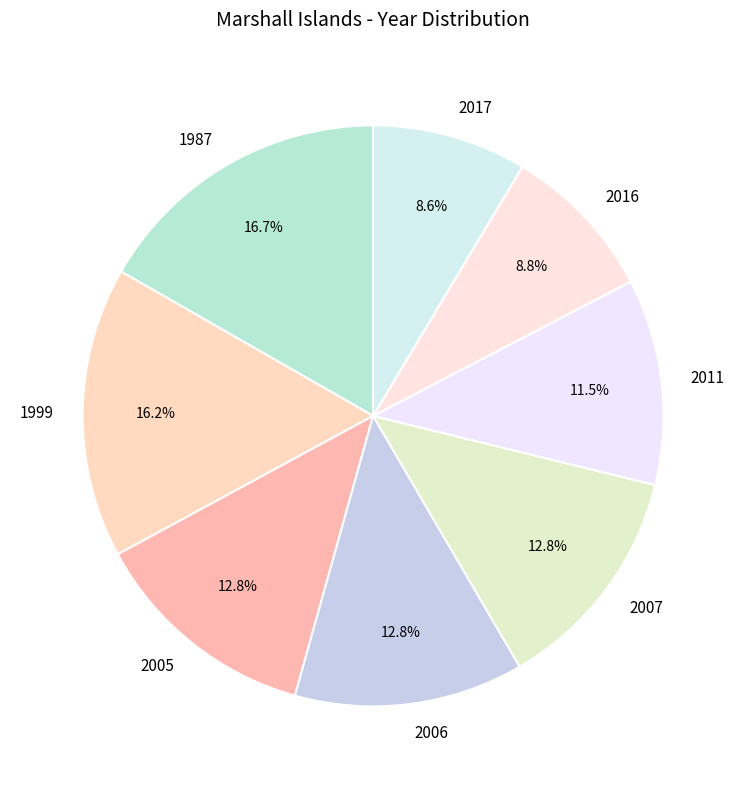

Combined, do 2017 and 2011 account for over 50%?

No